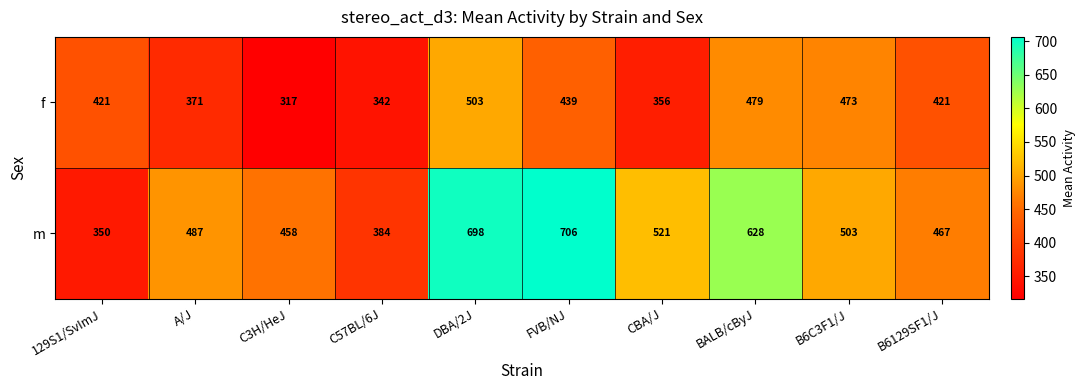

At how many categories does at least one series exceed 690?

2